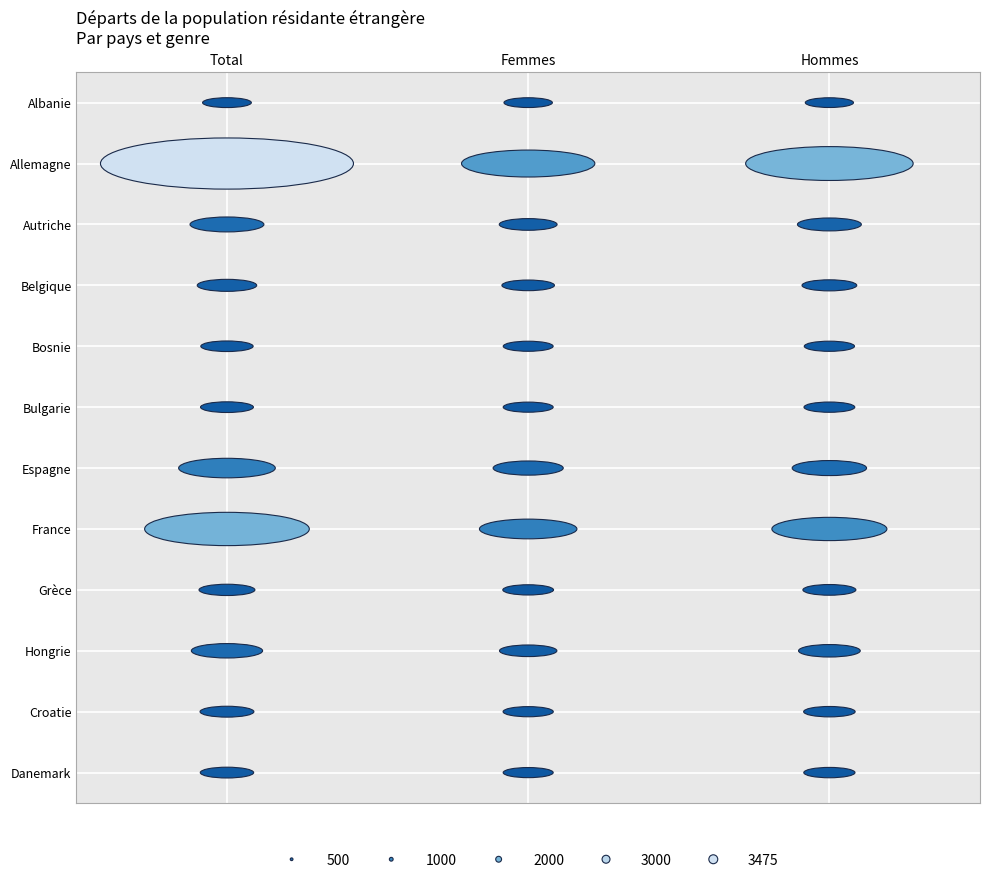

At which category is the sum across all series the highest?

Total